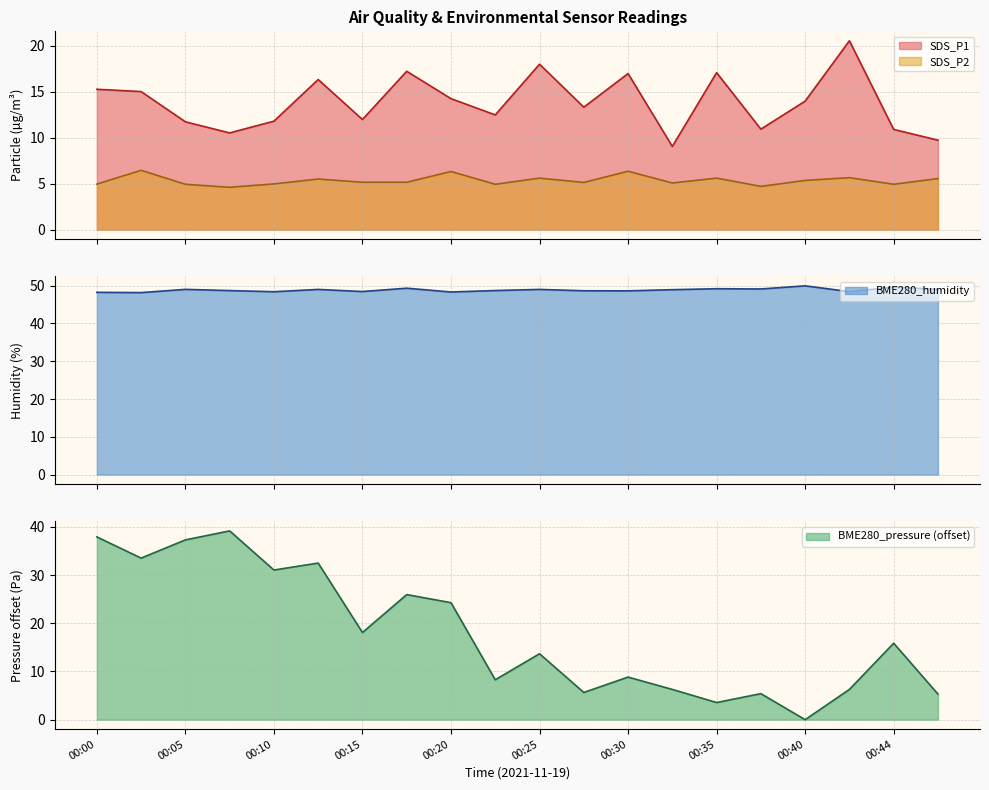

Reading left to right, what are all the values shown in this chart?

SDS_P1: 00:00=15.3	00:03=15.0	00:05=11.7	00:08=10.5	00:10=11.8	00:13=16.3	00:15=12.0	00:18=17.2	00:20=14.2	00:22=12.5	00:25=18.0	00:27=13.3	00:30=17.0	00:32=9.1	00:35=17.1	00:37=10.9	00:40=14.0	00:42=20.6	00:44=10.9	00:47=9.7
SDS_P2: 00:00=5.0	00:03=6.5	00:05=4.9	00:08=4.6	00:10=5.0	00:13=5.5	00:15=5.2	00:18=5.2	00:20=6.3	00:22=4.9	00:25=5.6	00:27=5.1	00:30=6.3	00:32=5.1	00:35=5.6	00:37=4.7	00:40=5.3	00:42=5.7	00:44=4.9	00:47=5.5
BME280_humidity: 00:00=48.2	00:03=48.1	00:05=49.0	00:08=48.7	00:10=48.4	00:13=49.0	00:15=48.4	00:18=49.3	00:20=48.3	00:22=48.7	00:25=49.0	00:27=48.6	00:30=48.6	00:32=48.9	00:35=49.2	00:37=49.1	00:40=49.9	00:42=48.4	00:44=49.6	00:47=49.0
BME280_pressure: 00:00=37.9	00:03=33.5	00:05=37.3	00:08=39.2	00:10=31.1	00:13=32.5	00:15=18.1	00:18=26.0	00:20=24.3	00:22=8.3	00:25=13.7	00:27=5.6	00:30=8.8	00:32=6.3	00:35=3.6	00:37=5.4	00:40=0.0	00:42=6.3	00:44=15.9	00:47=5.3